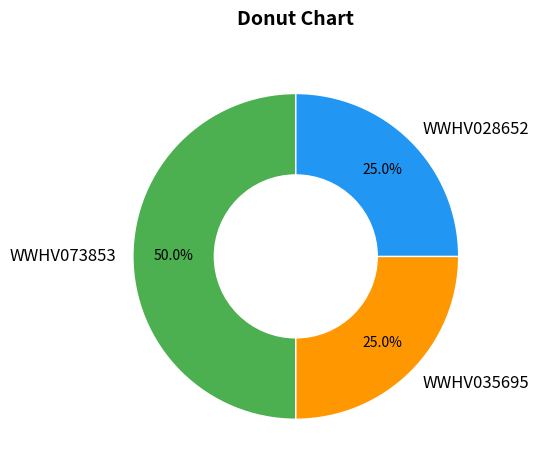

What is the largest slice in the pie chart?

WWHV073853